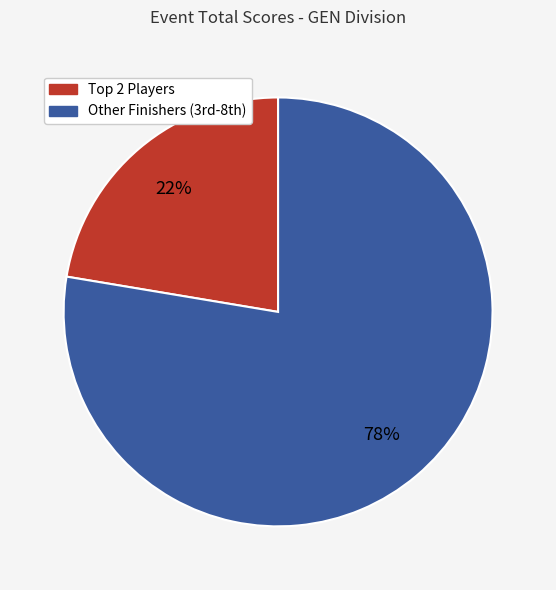

To the nearest percent, what is the average slice percentage?

50%